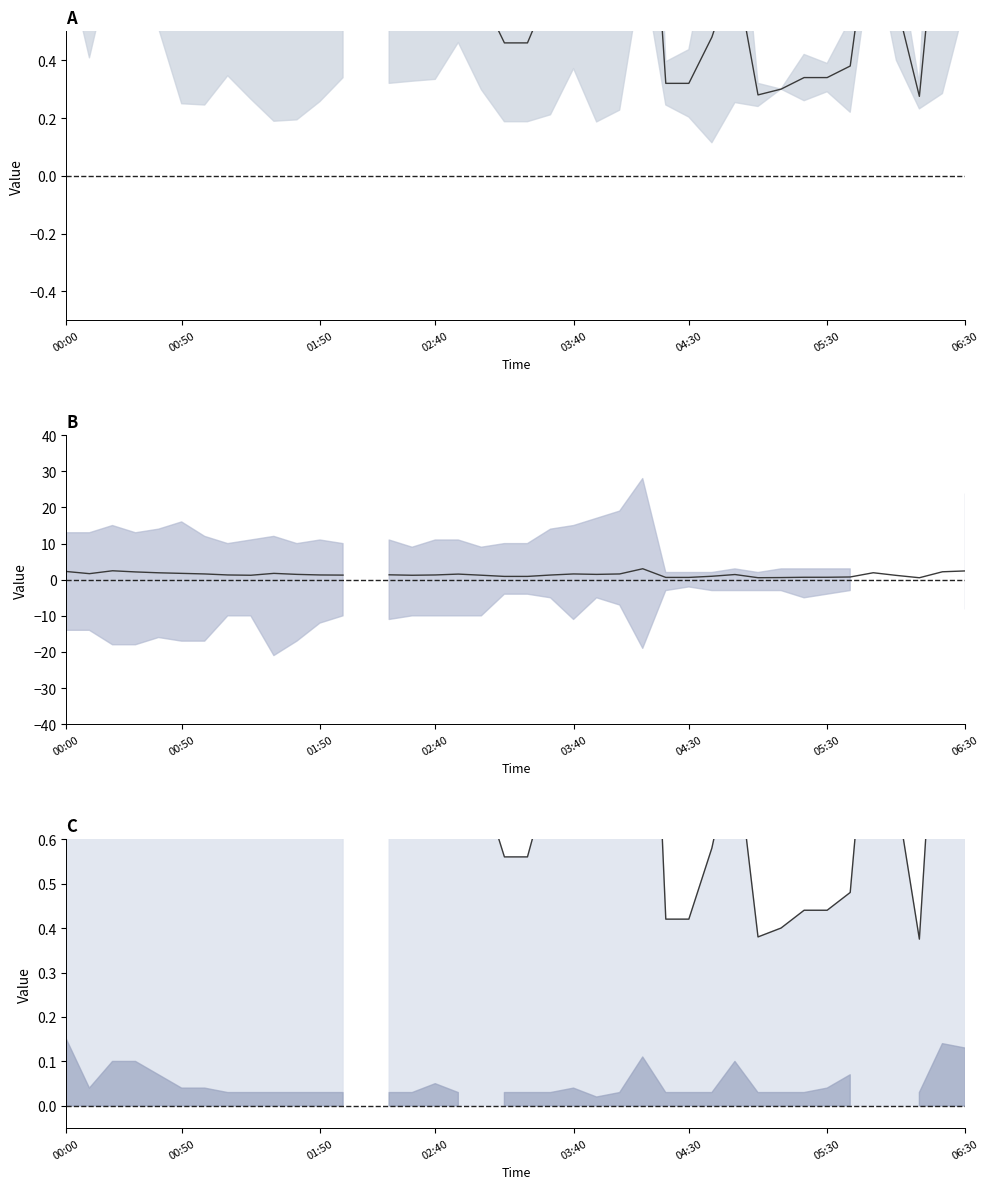

Does the chart display data point markers on the line(s)?

No